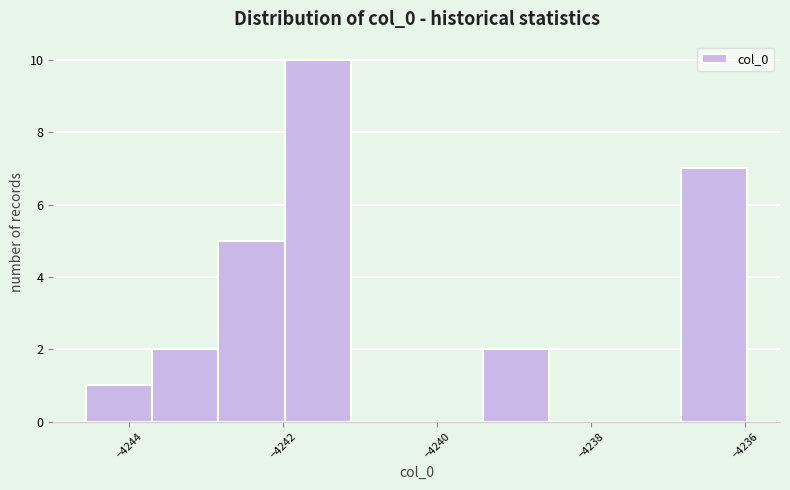

Reading left to right, transcribe this chart: for each bar, give the range it covers on the x-axis and its height. Neither the bar edges nor the heights are printed on the chart, so give them approximately, as read against the axes.

-4244.6 to -4243.6: 1
-4243.6 to -4242.8: 2
-4242.8 to -4242.0: 5
-4242.0 to -4241.2: 10
-4241.2 to -4240.2: 0
-4240.2 to -4239.4: 0
-4239.4 to -4238.6: 2
-4238.6 to -4237.6: 0
-4237.6 to -4236.8: 0
-4236.8 to -4236.0: 7